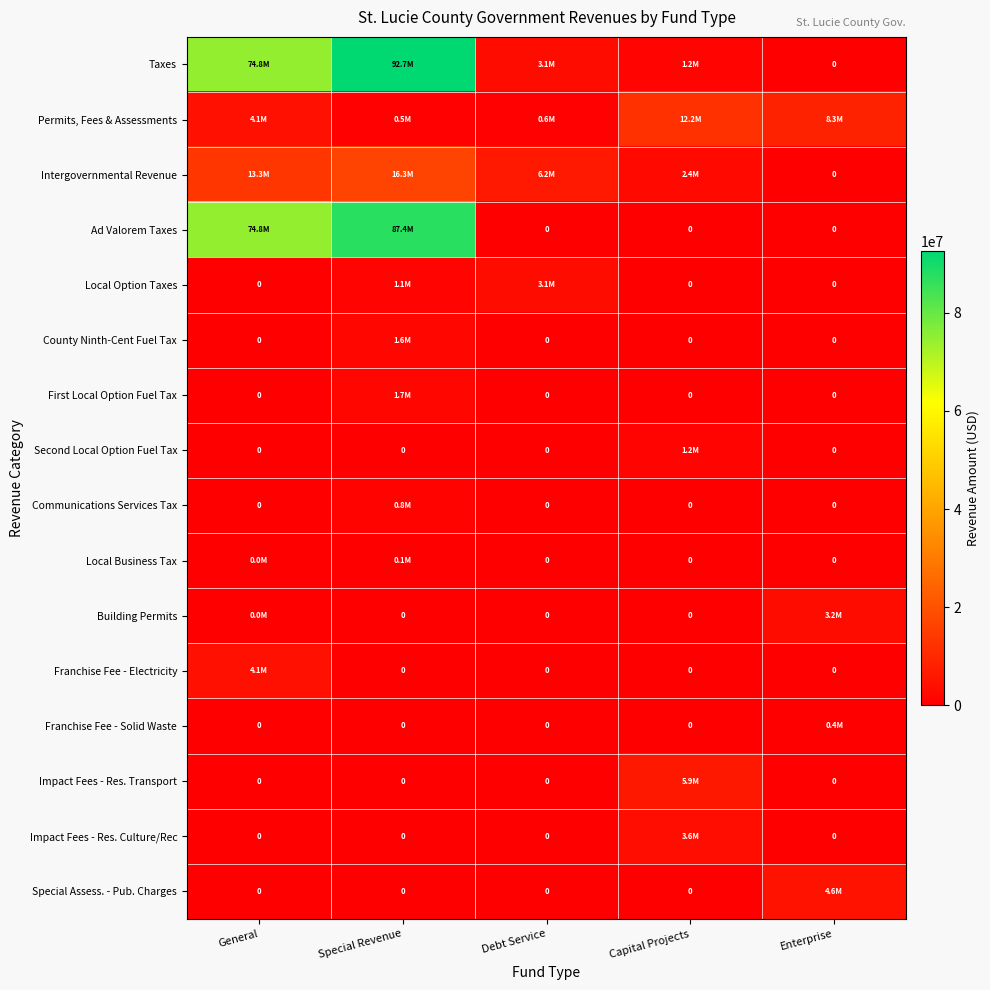

What is the sum of the First Local Option Fuel Tax values at Capital Projects and Special Revenue?

1692231